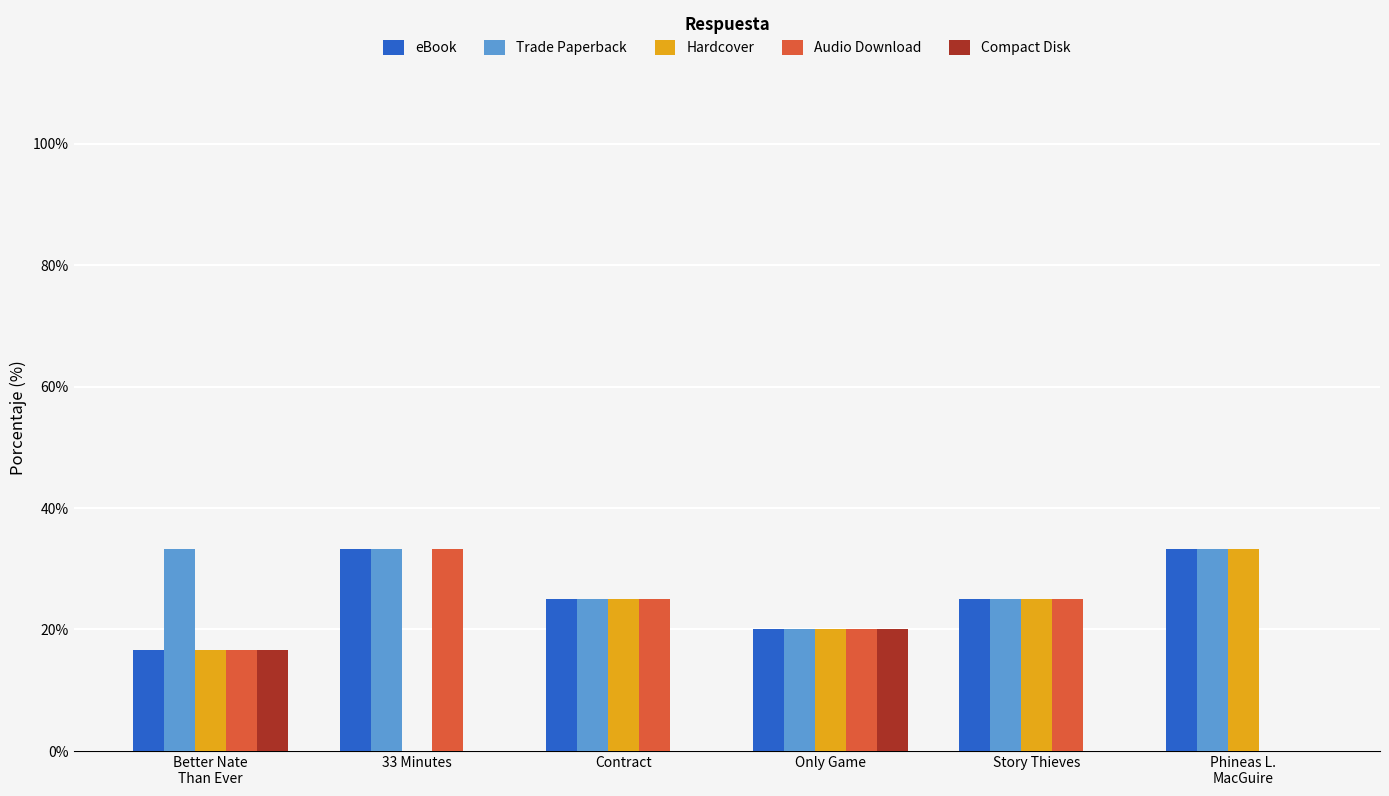

Which category has the highest value in the Audio Download series?

33 Minutes